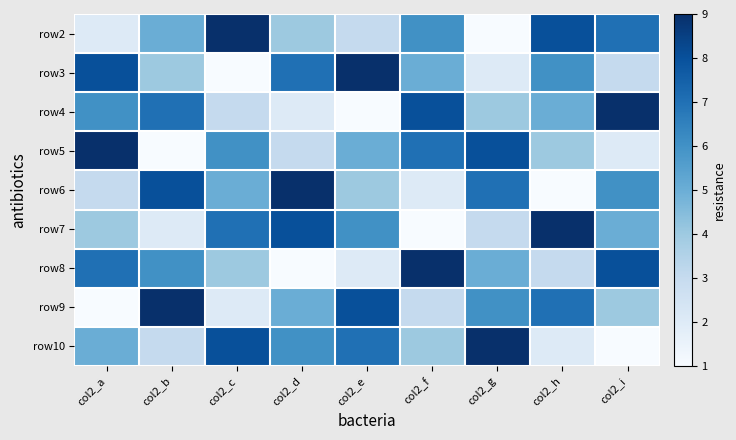

Rank the series at col2_b from highest to lowest value.

row9, row6, row4, row8, row2, row3, row10, row7, row5